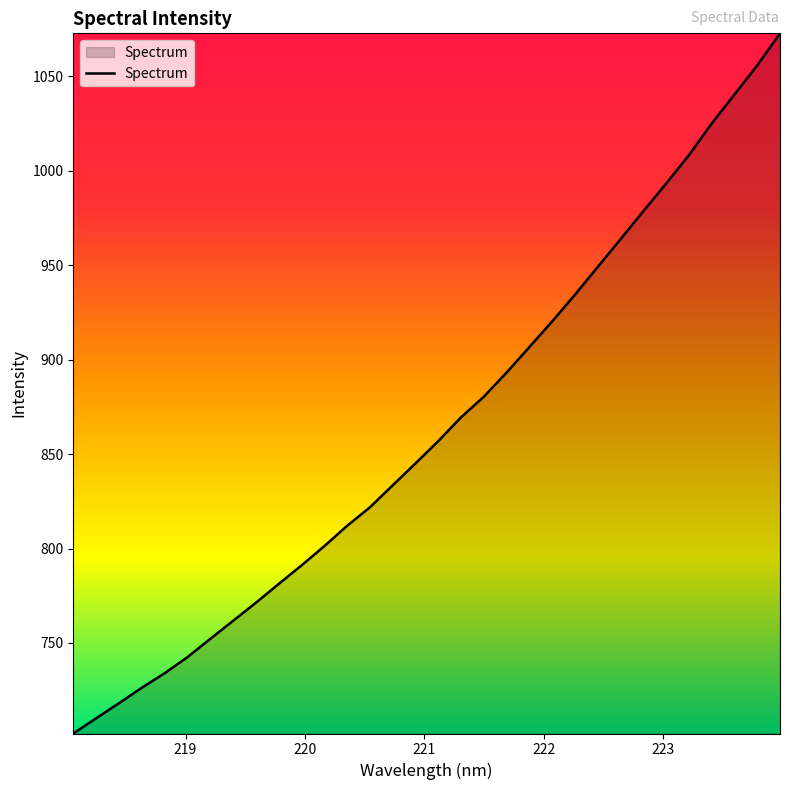

What is the difference between the maximum and minimum values?

370.8